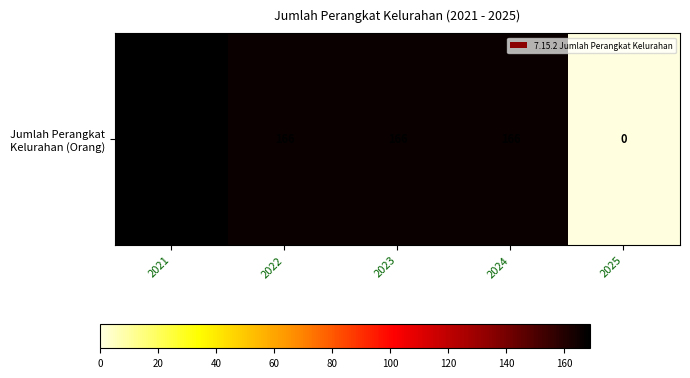

How many values exceed 166?

1